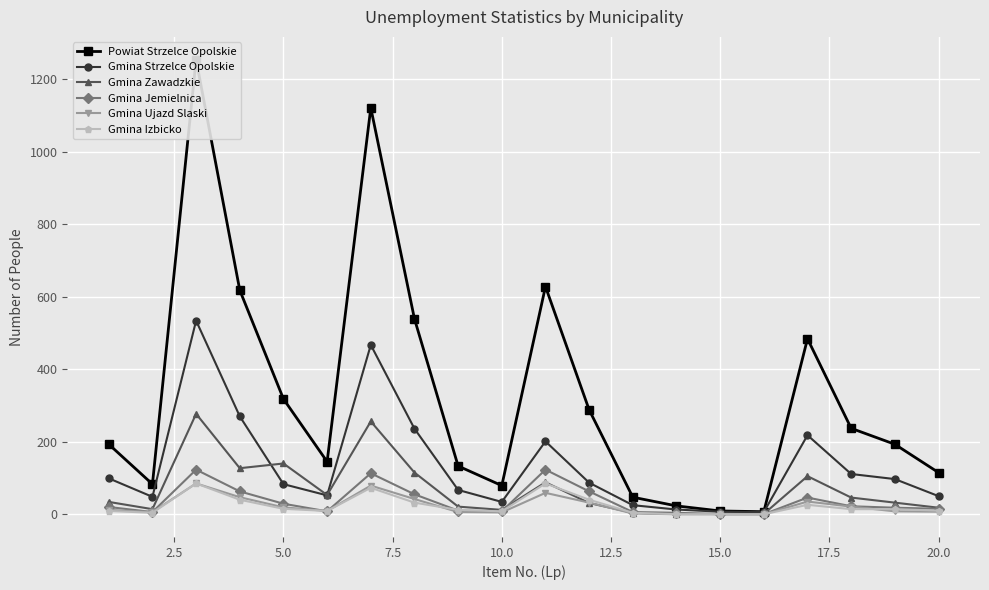

True or false: Gmina Strzelce Opolskie has more than 2 interior local peaks.

True